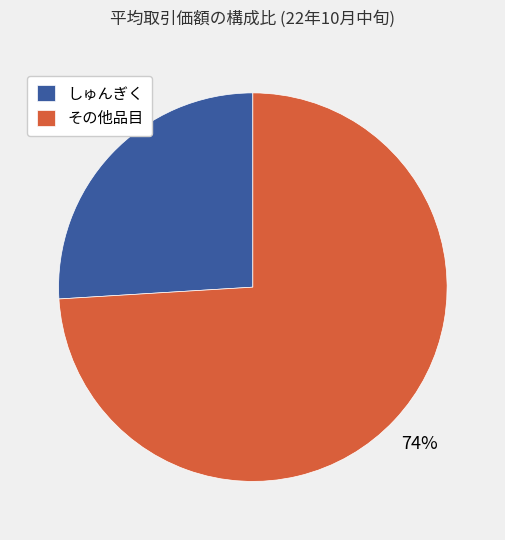

How many slices are in this pie chart?

2